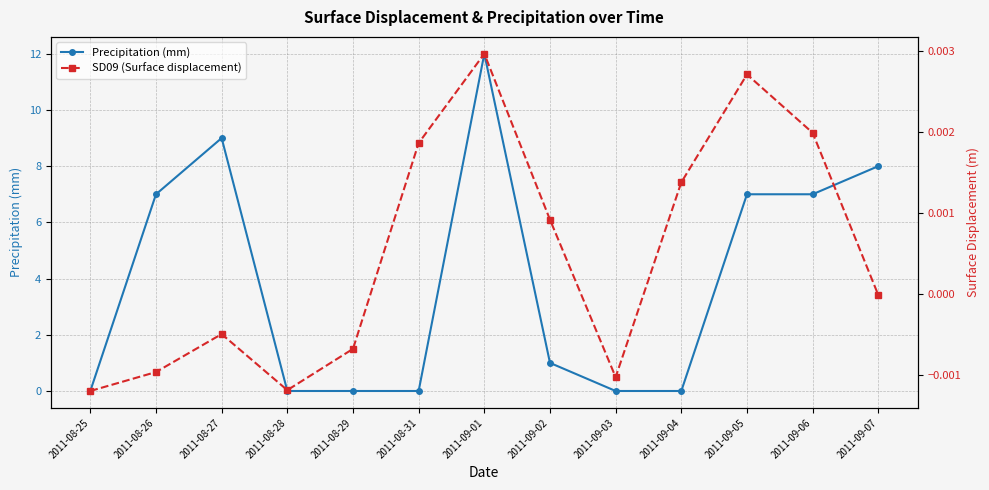

How many times do SD09 (Surface displacement) and Precipitation (mm) cross each other?

4